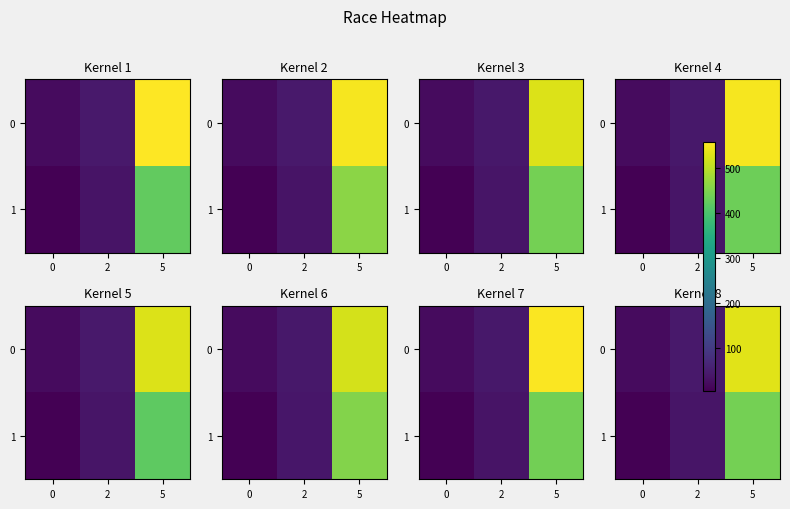

Rank the series at 2 from lowest to highest value.

1, 0